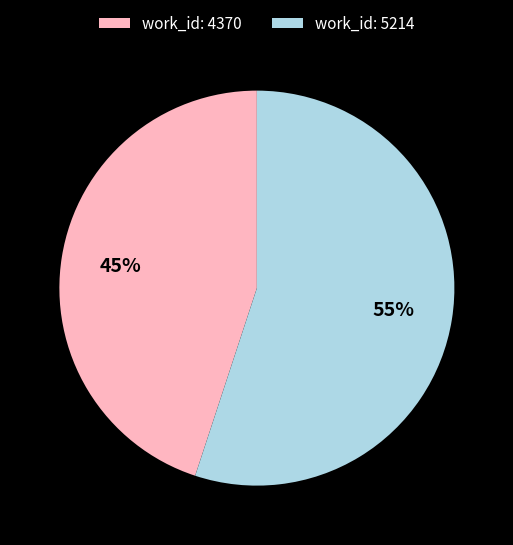

Which category accounts for the majority?

work_id: 5214